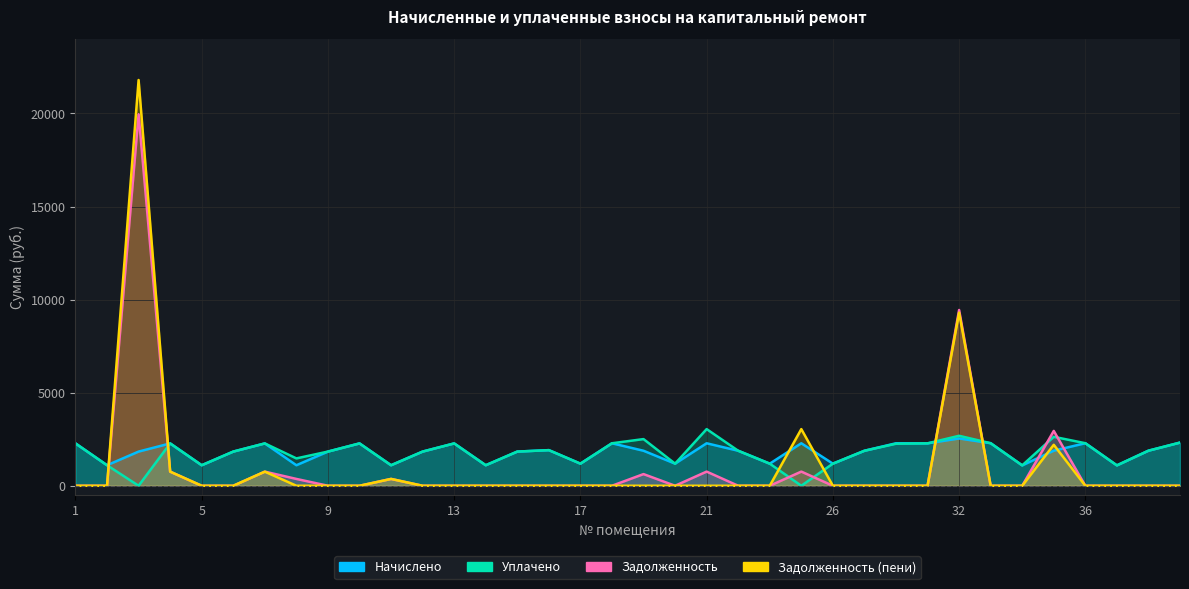

Does the chart have visible grid lines?

Yes